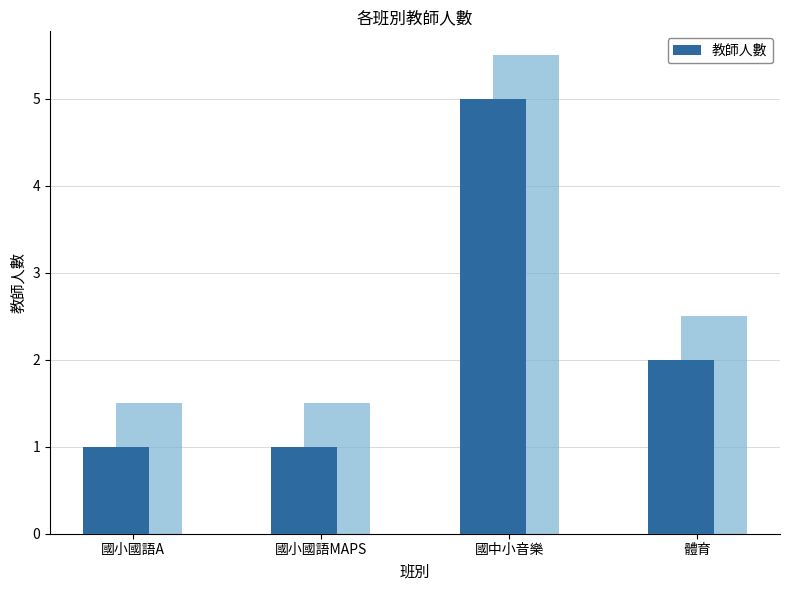

What is the sum of the values at 國小國語MAPS and 國小國語A?

2